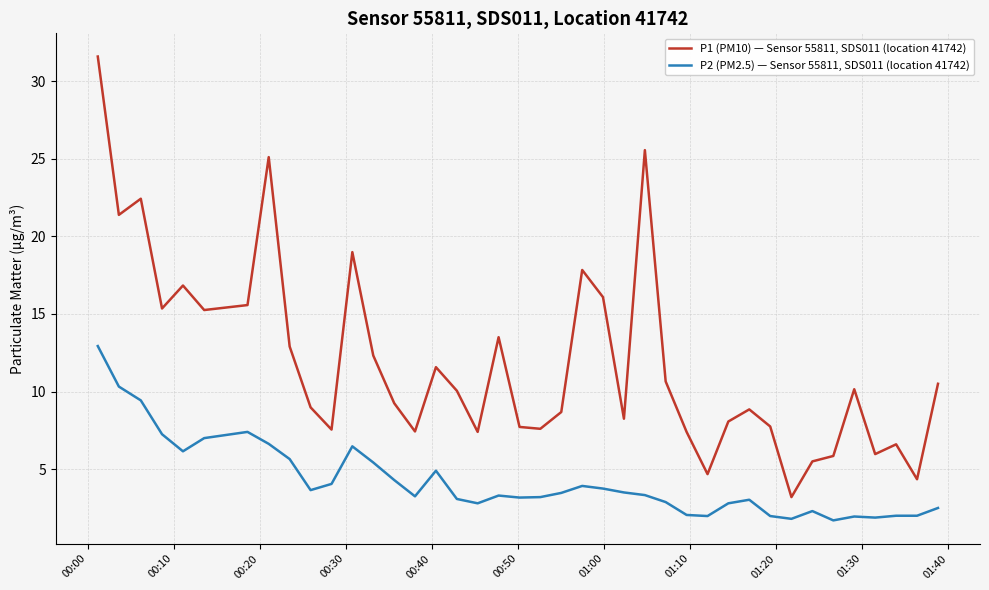

What is the difference between the maximum and minimum values in the P1 (PM10) — Sensor 55811, SDS011 (location 41742) series?

28.4